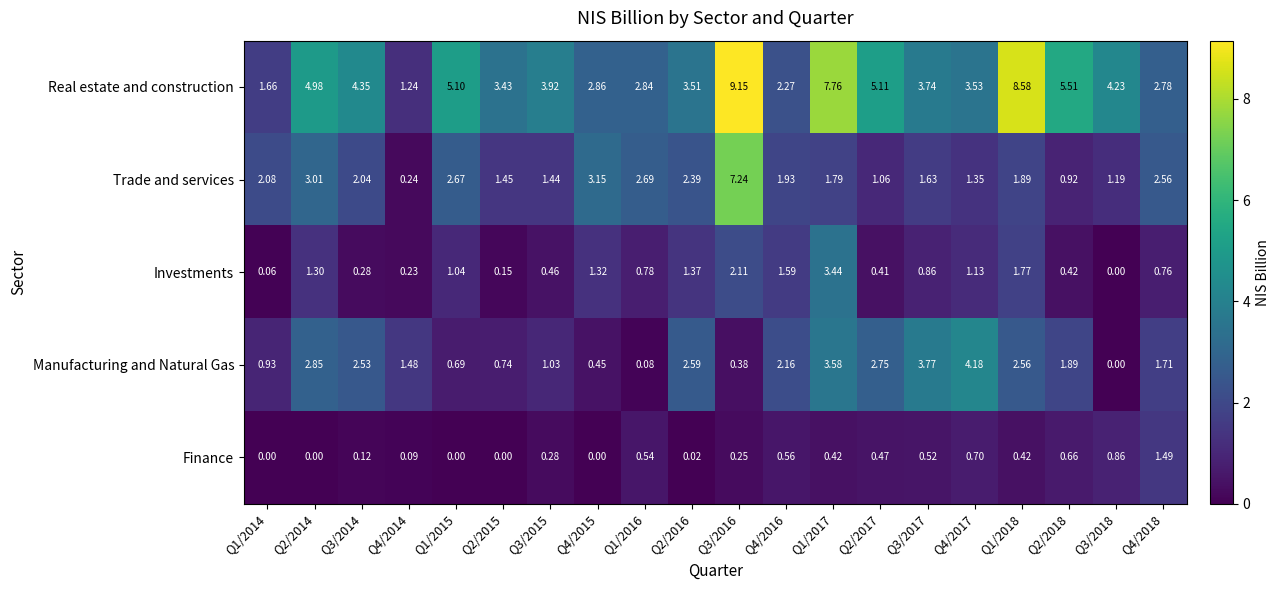

Rank the series at Q3/2017 from highest to lowest value.

Manufacturing and Natural Gas, Real estate and construction, Trade and services, Investments, Finance